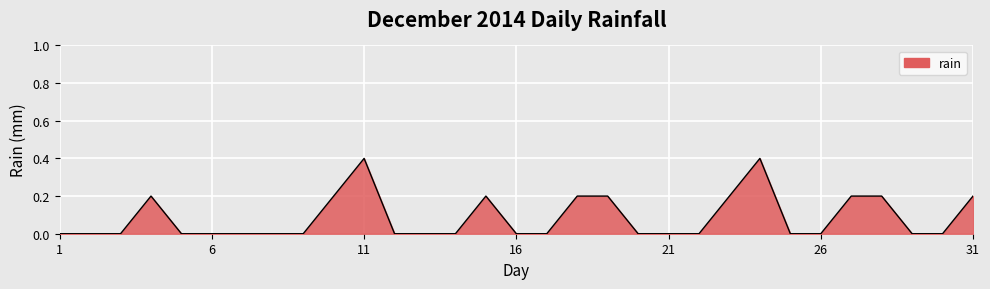

What is the maximum value shown in the chart?

0.4